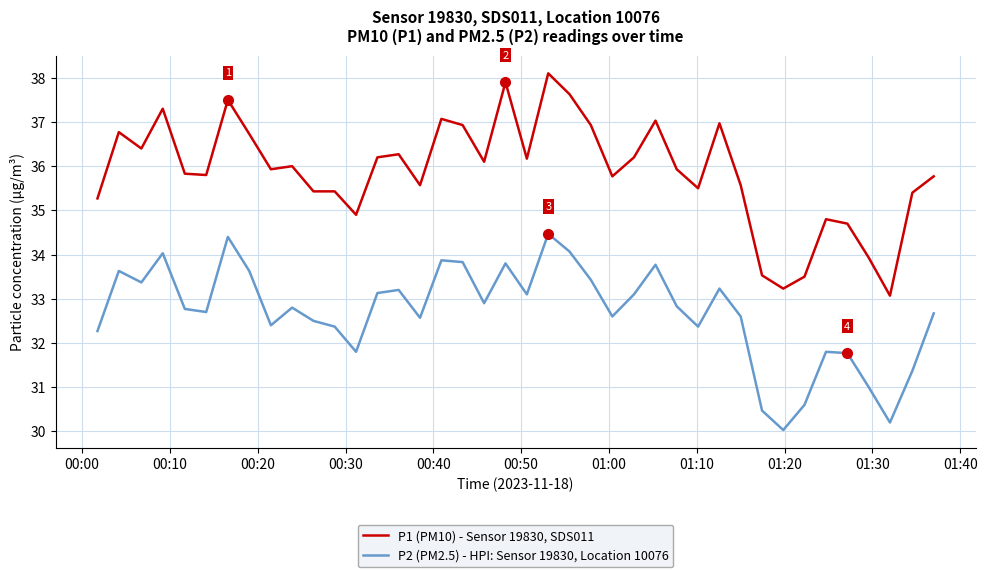

True or false: P2 (PM2.5) - HPI: Sensor 19830, Location 10076 and P1 (PM10) - Sensor 19830, SDS011 intersect in this chart.

False